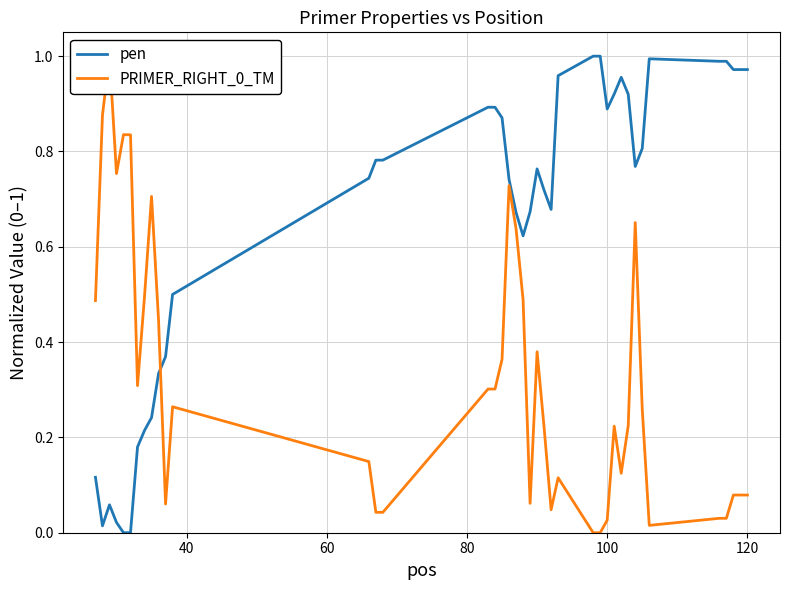

Is it true that pen equals 0.0 at 80?

False